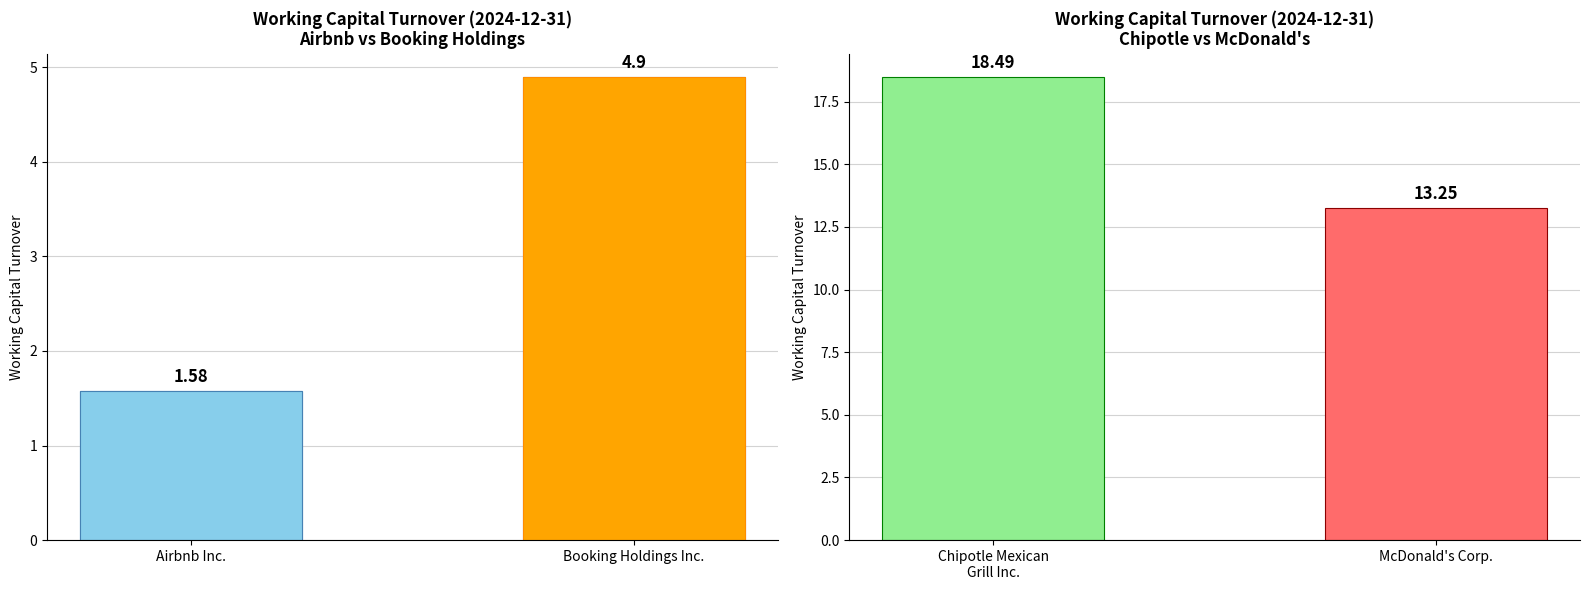

Rank the categories by value from lowest to highest.

Airbnb Inc., Booking Holdings Inc.